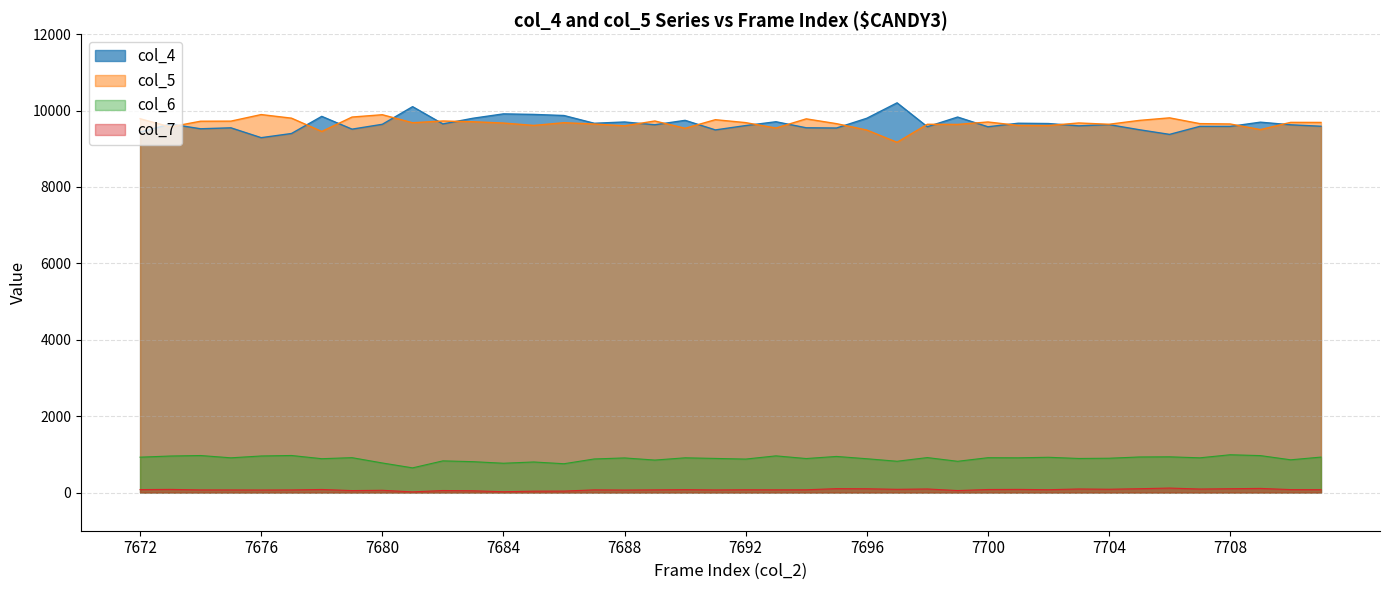

List the series in order of their overall mean, highest first.

col_5, col_4